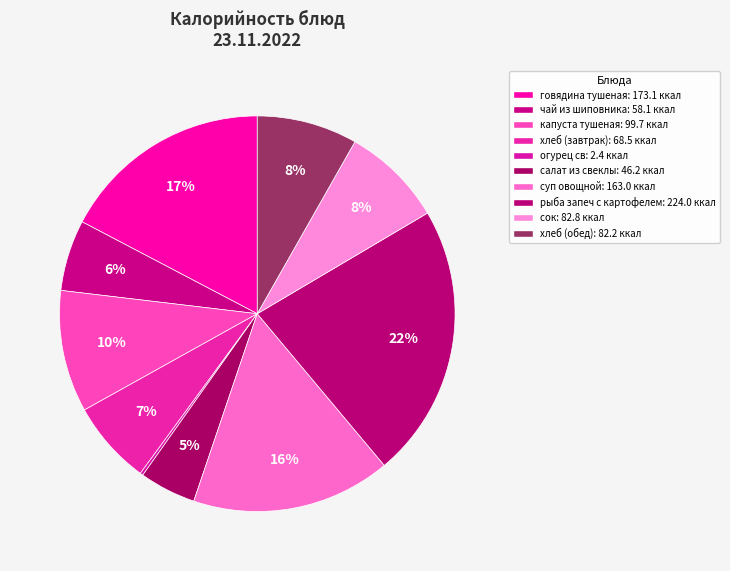

Combined, what portion of the pie is говядина тушеная and суп овощной?

33.6%